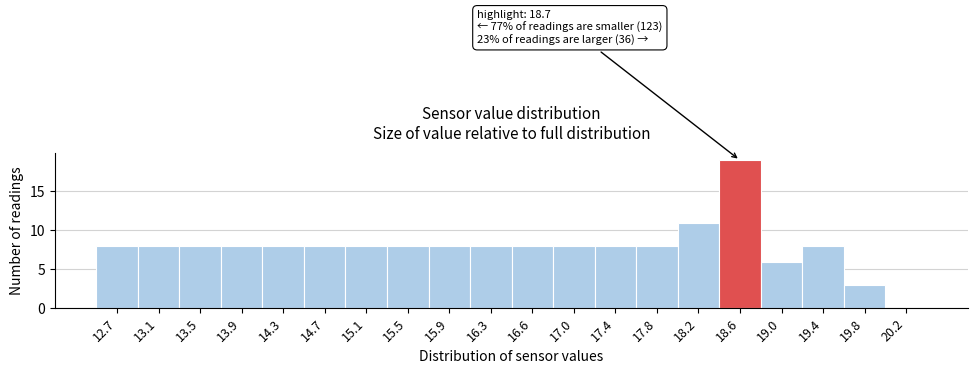

Reading left to right, transcribe all the data shown in this chart.

12.7=8	13.1=8	13.5=8	13.9=8	14.3=8	14.7=8	15.1=8	15.5=8	15.9=8	16.3=8	16.6=8	17.0=8	17.4=8	17.8=8	18.2=11	18.6=19	19.0=6	19.4=8	19.8=3	20.2=0